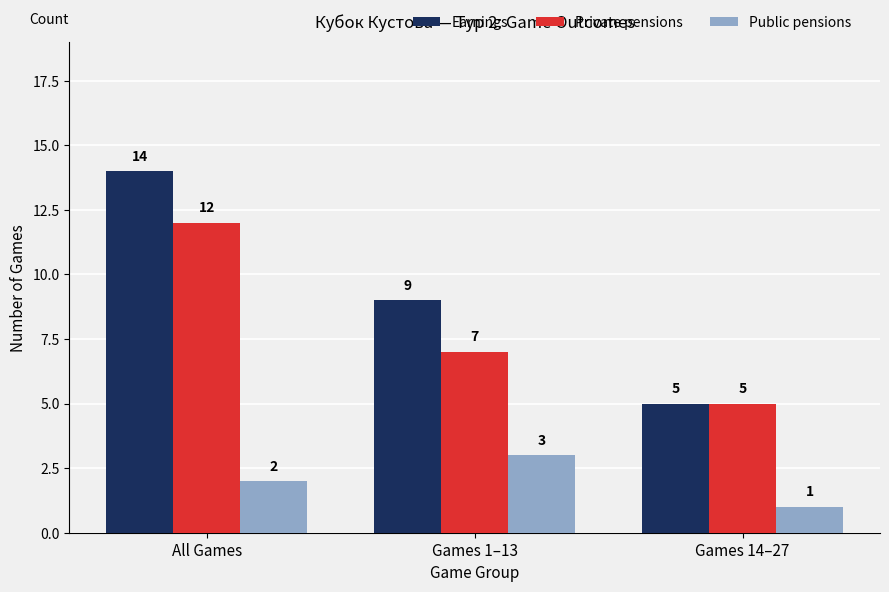

What is the sum of all Private pensions values?

24